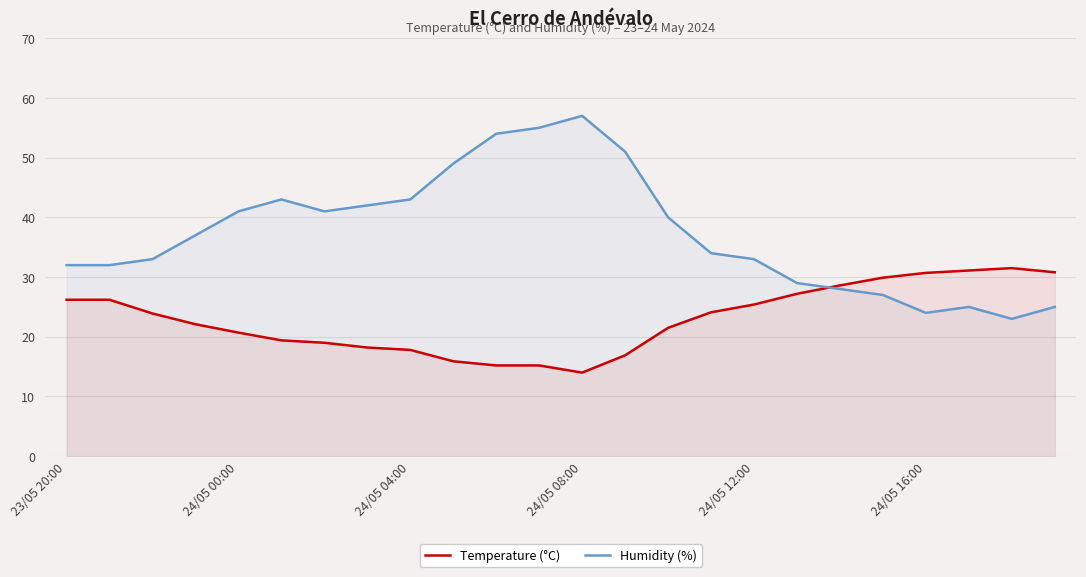

Which series has the largest total across all categories?

Humidity (%)